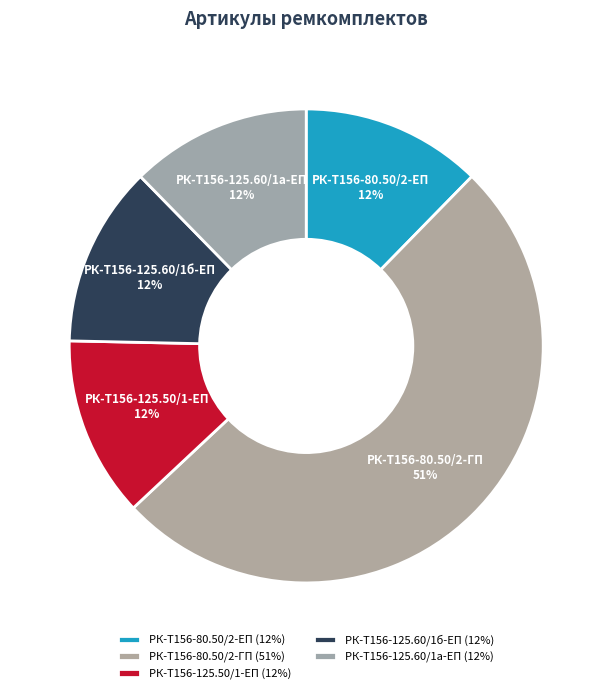

To the nearest percent, what is the average slice percentage?

20%